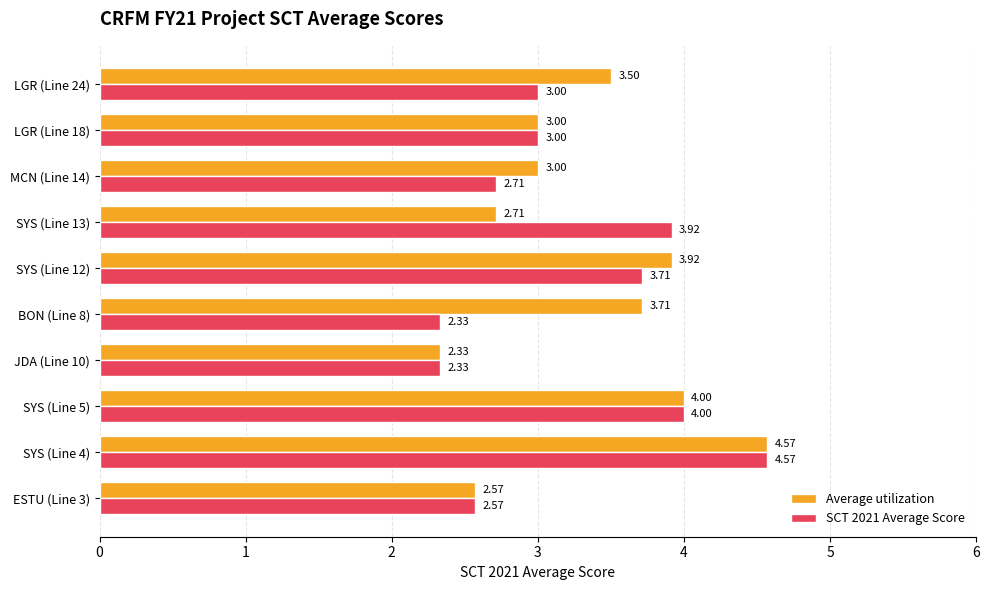

Rank the series by their average value, from highest to lowest.

Average utilization, SCT 2021 Average Score